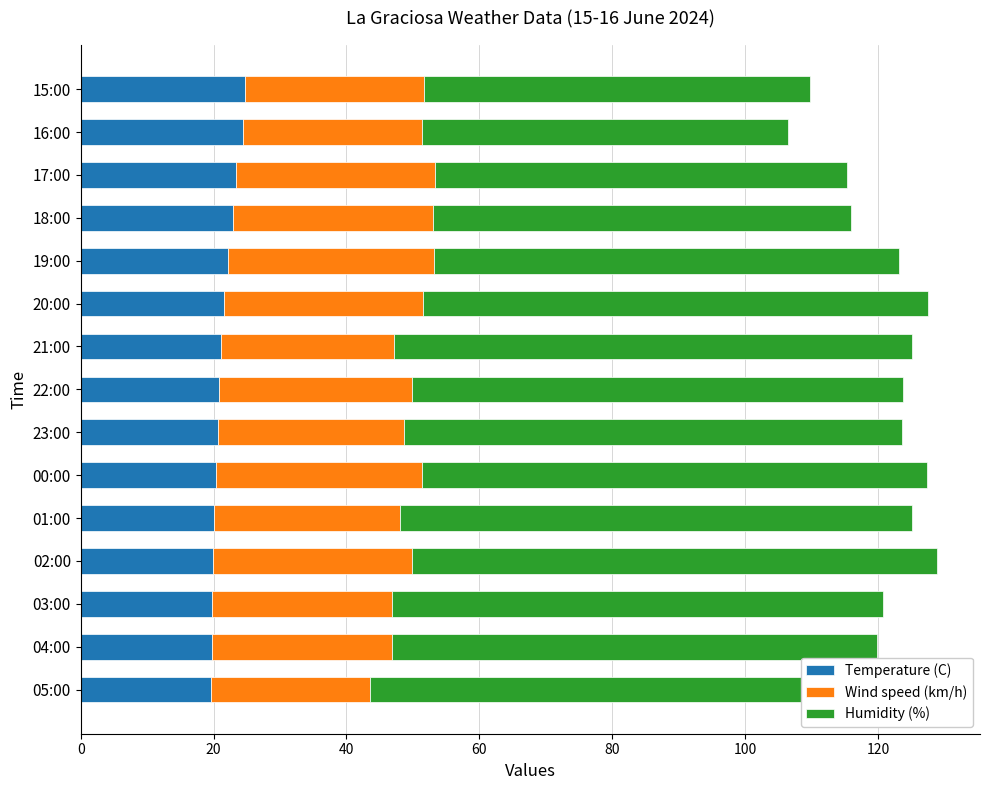

The value of Temperature (C) at 23:00 is 20.6. True or false?

True